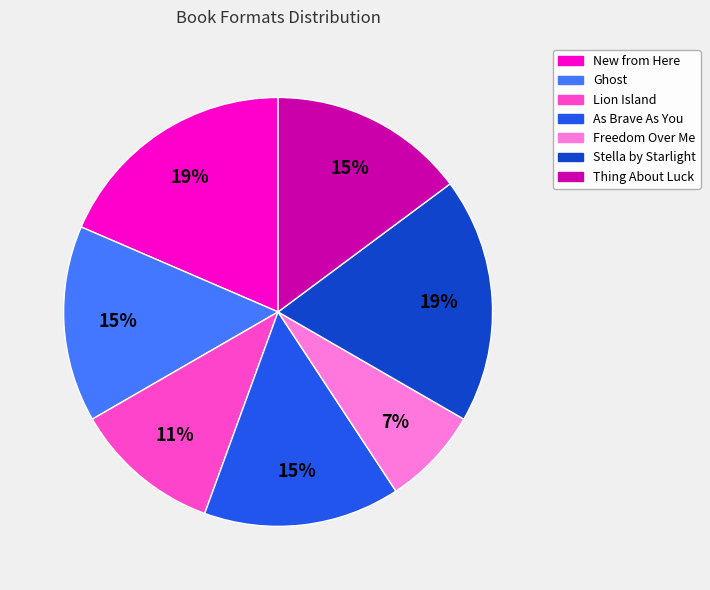

Does As Brave As You account for over 50% of the chart?

No